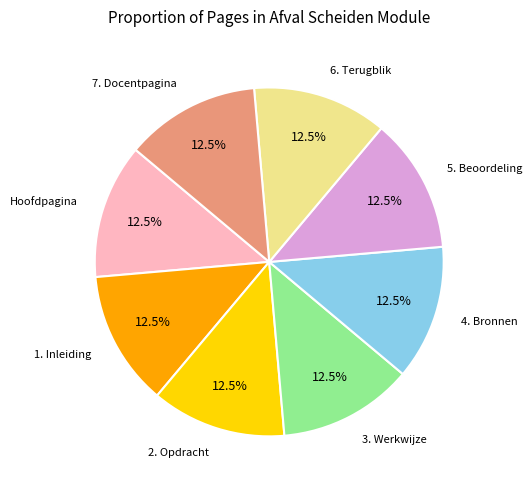

Is there any slice that represents more than half of the pie?

No